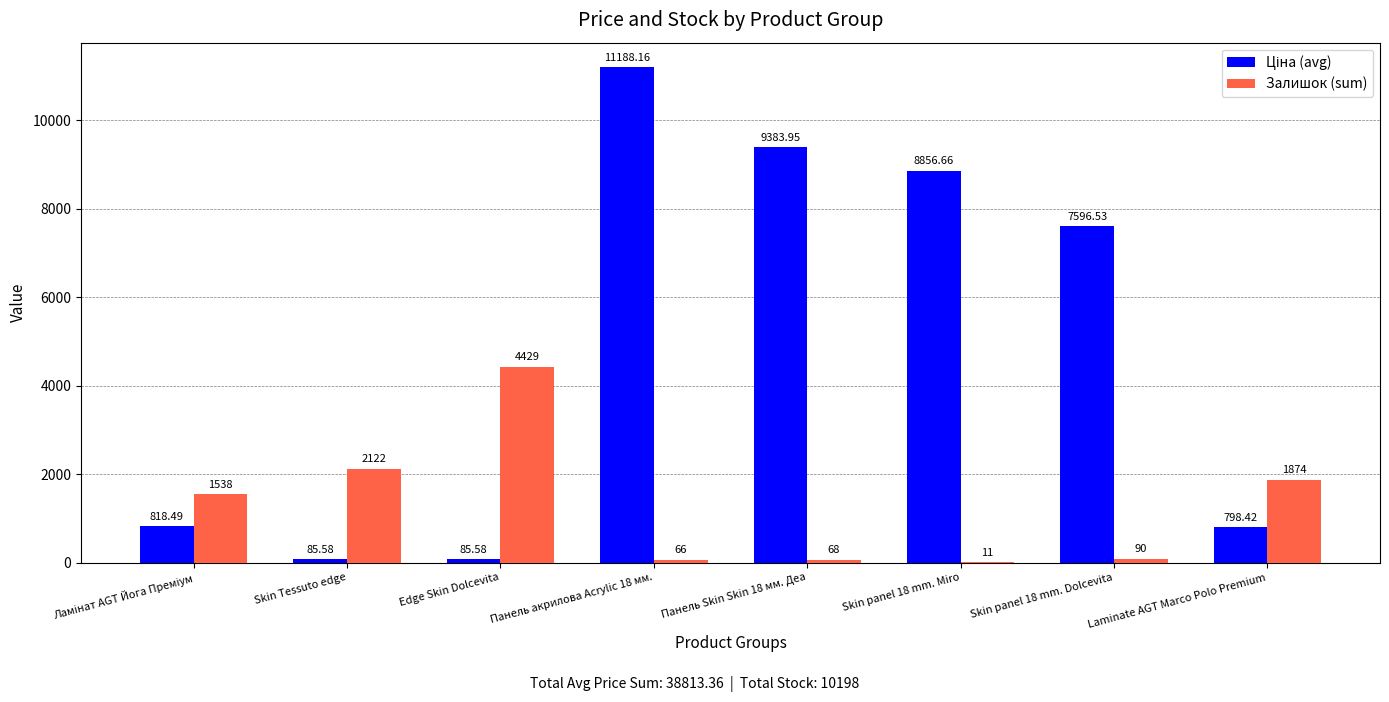

At which label is Залишок (sum) closest to 2220?

Skin Tessuto edge